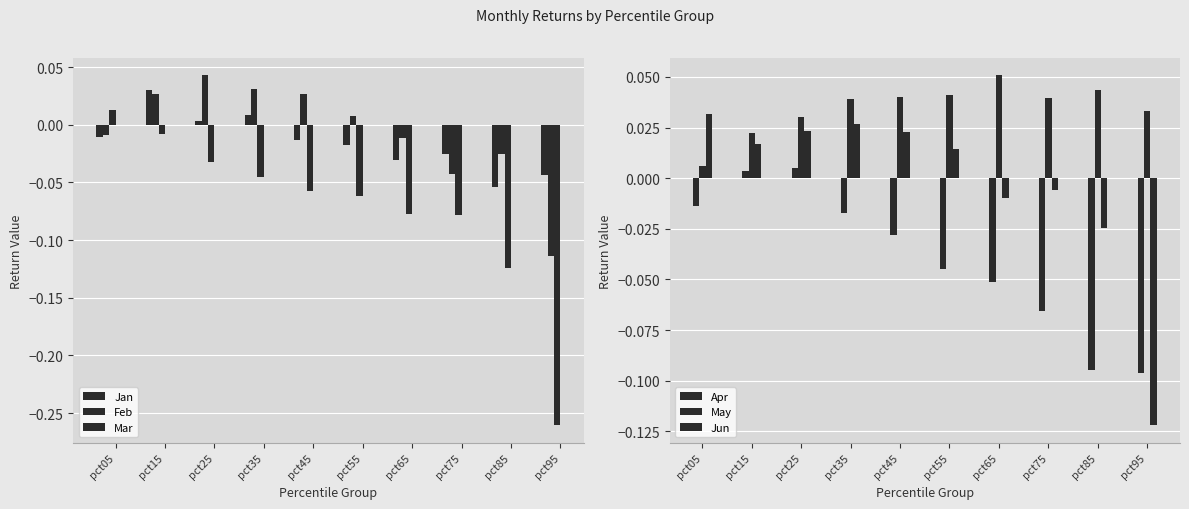

What is the smallest value displayed?

-0.3